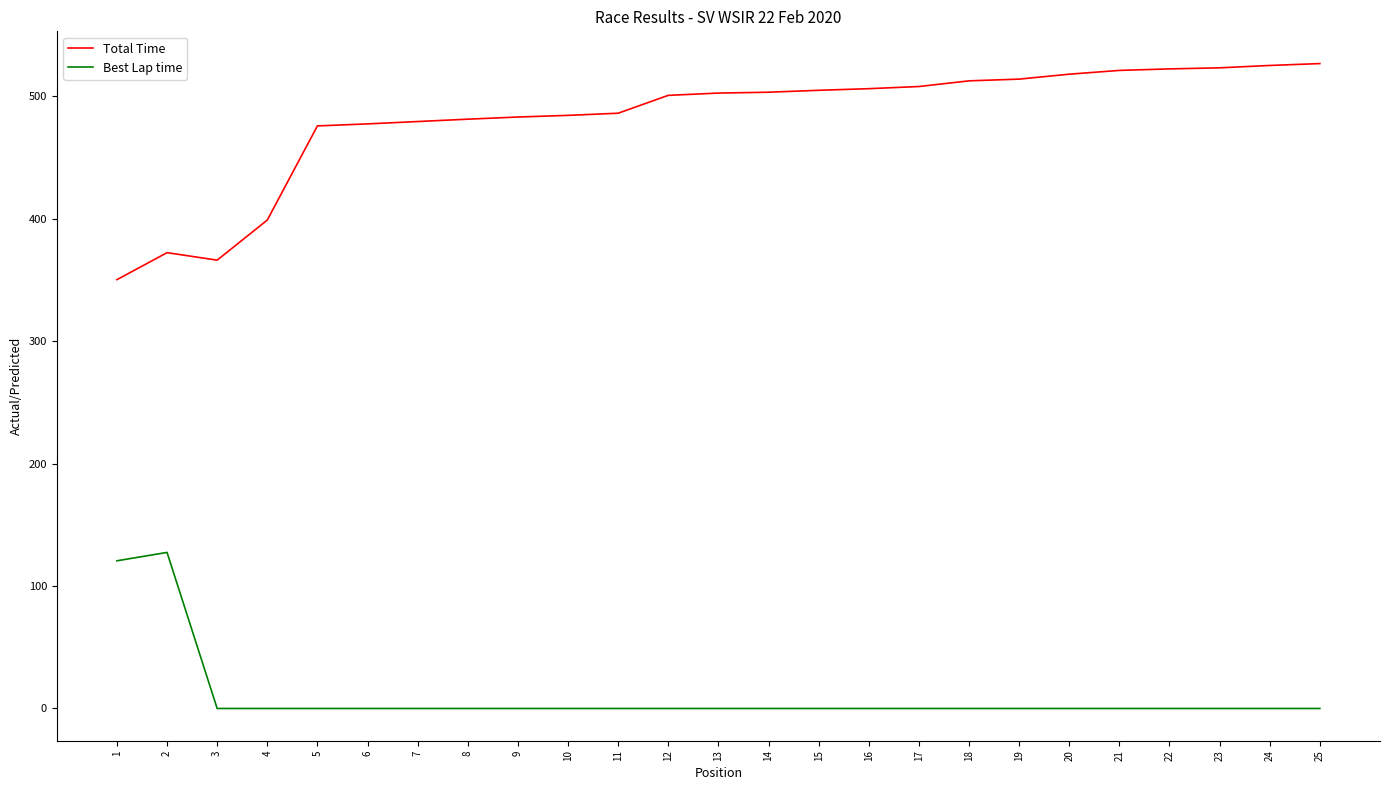

True or false: Best Lap time and Total Time intersect in this chart.

False